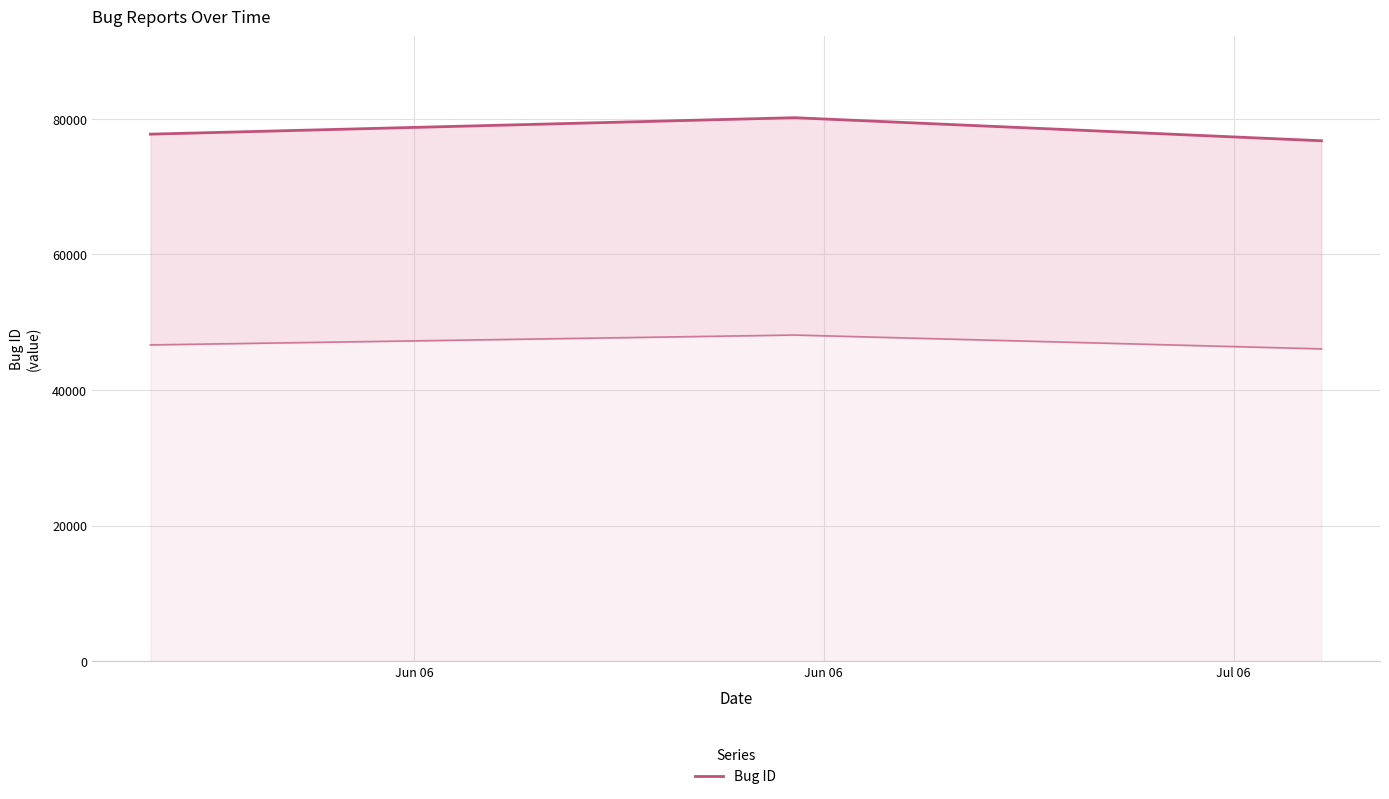

At which category does the chart reach its minimum across all series?

Jul 06